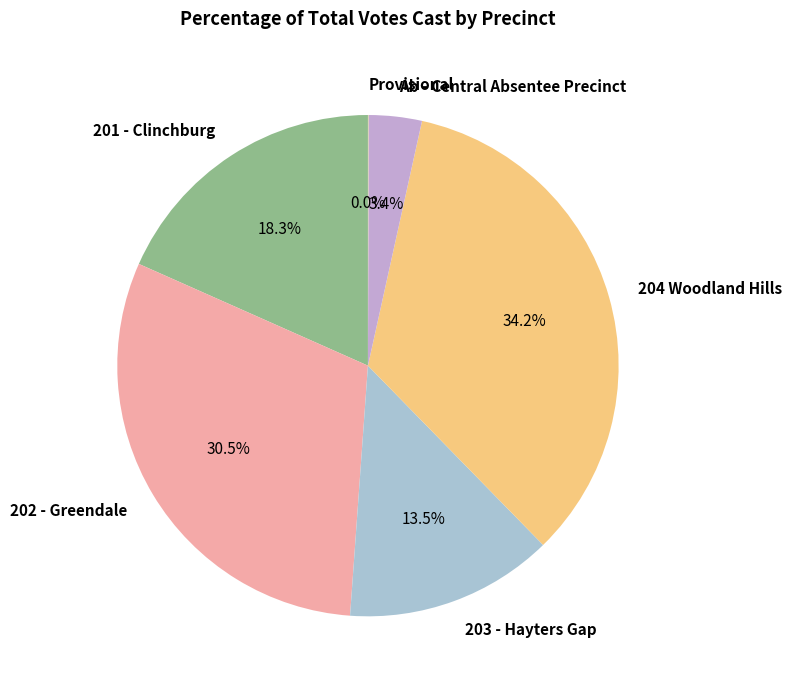

The 204 Woodland Hills slice represents 34% of the pie. True or false?

True